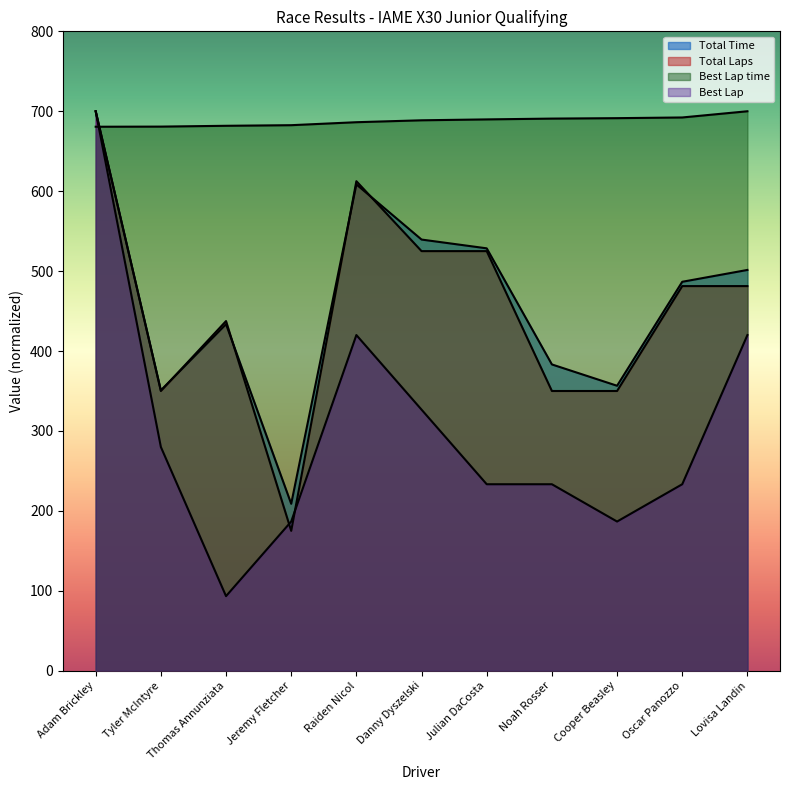

What is the average value of the Total Time series?

463.4